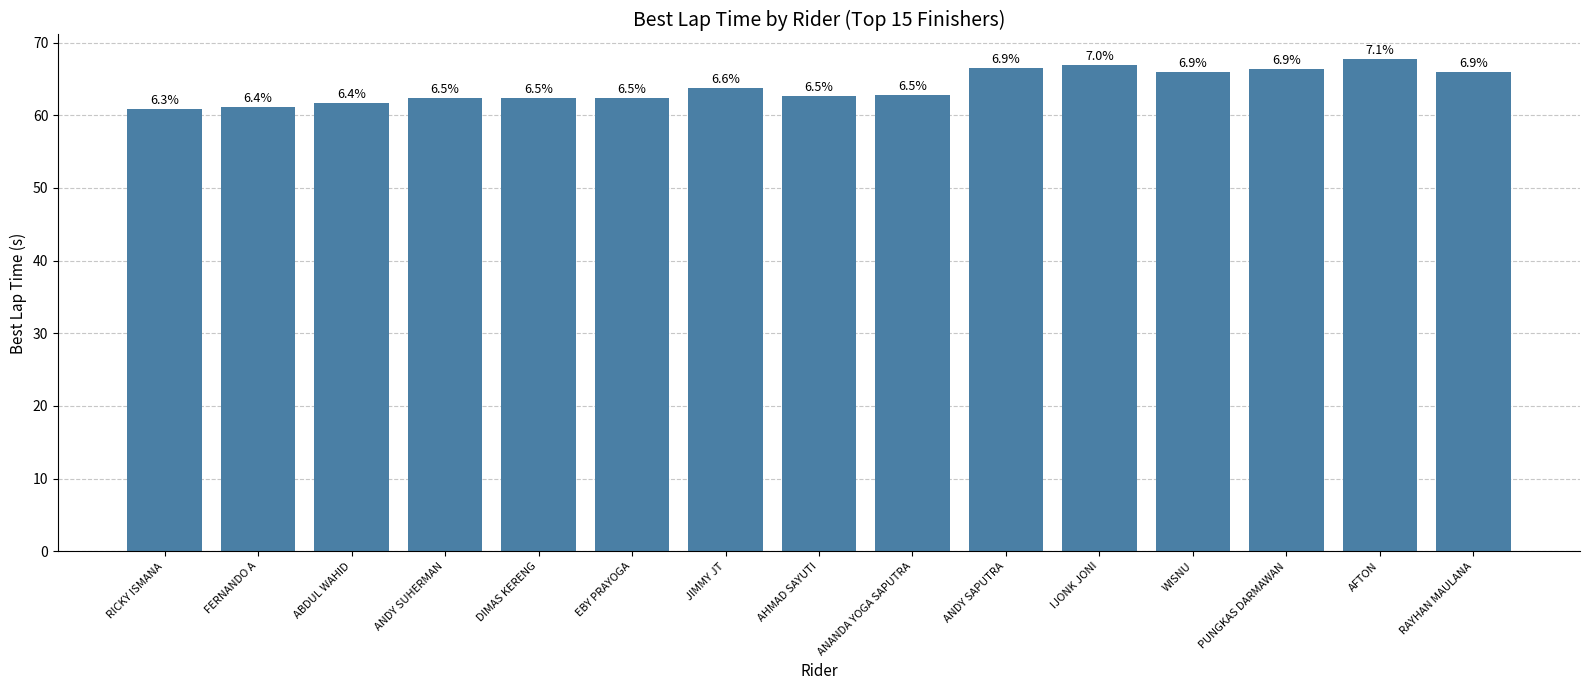

What is the average value?

63.9